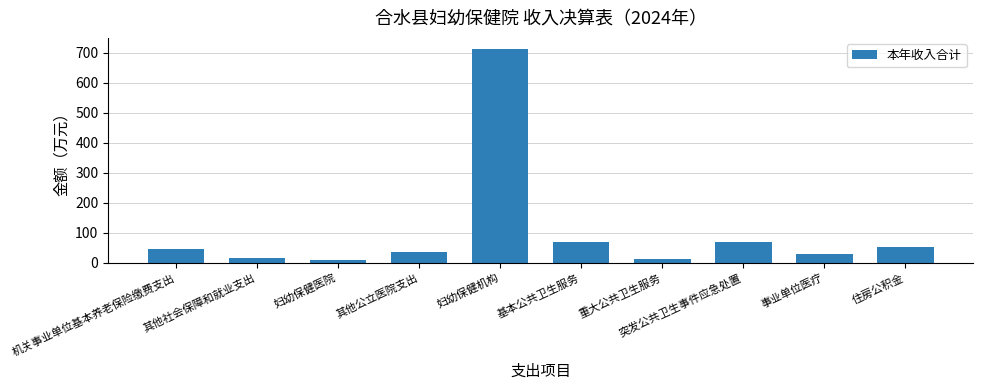

At which label does the data first exceed 45?

机关事业单位基本养老保险缴费支出